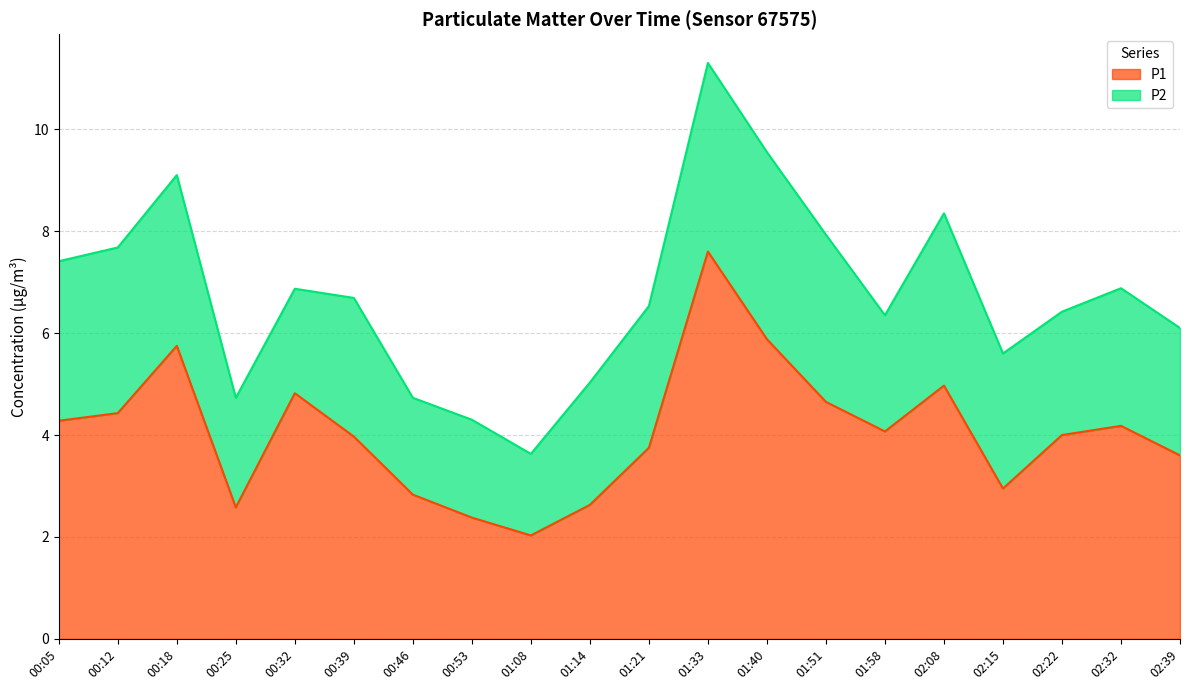

Reading right to left, list all the values displayed in this chart.

3.6	4.2	4.0	3.0	5.0	4.1	4.7	5.9	7.6	3.8	2.6	2.0	2.4	2.8	4.0	4.8	2.6	5.8	4.4	4.3